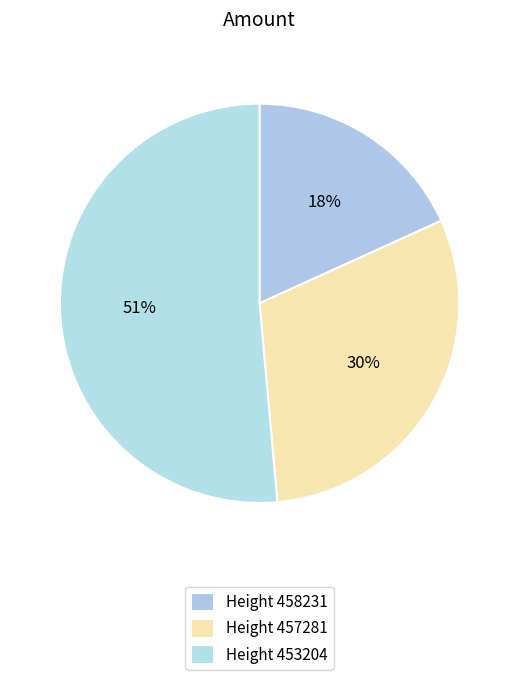

To the nearest percent, what is the average slice percentage?

33%